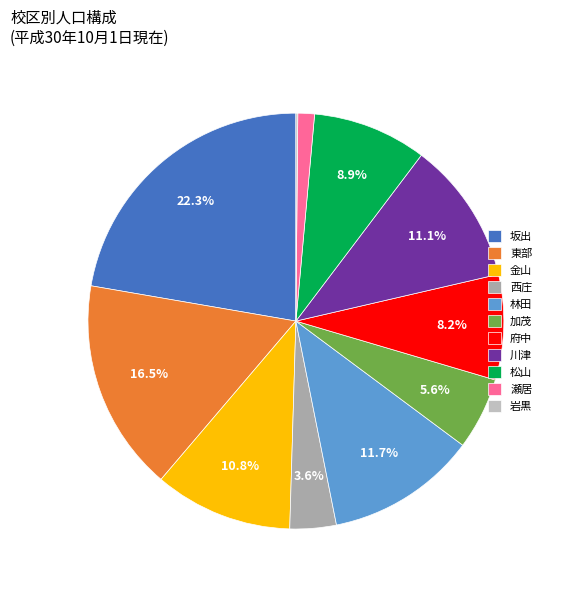

Which slice is the smallest?

岩黒